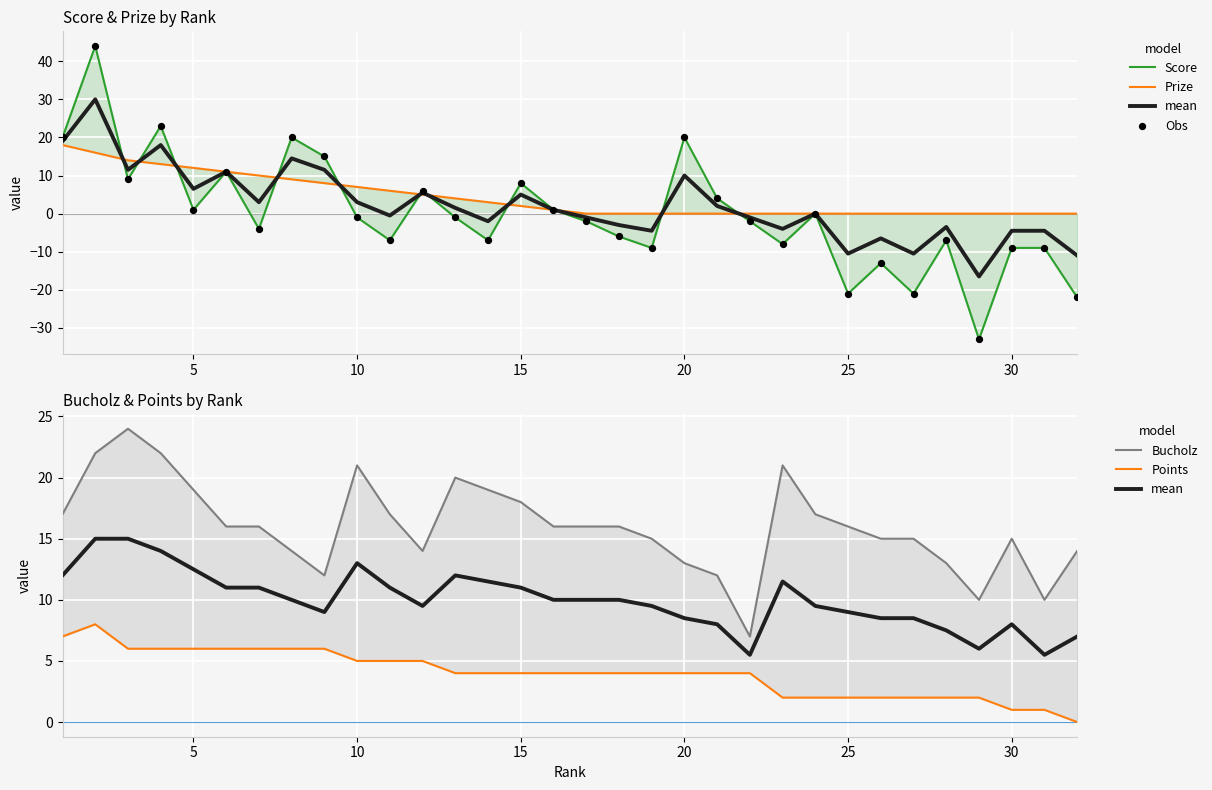

At how many categories does at least one series exceed -20?

32